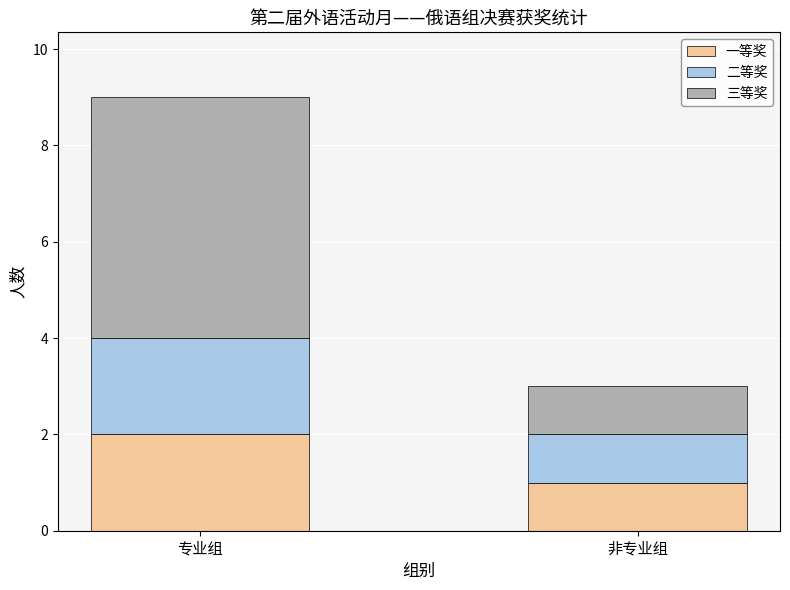

At which category is the sum across all series the highest?

专业组